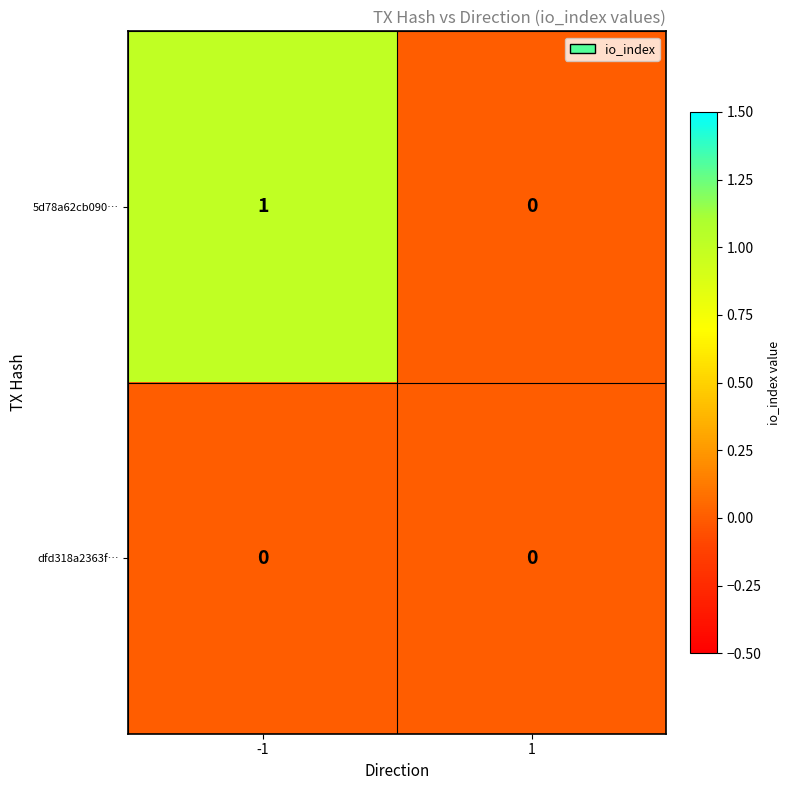

Reading left to right, transcribe all the data shown in this chart.

5d78a62cb090…: 1	0
dfd318a2363f…: 0	0